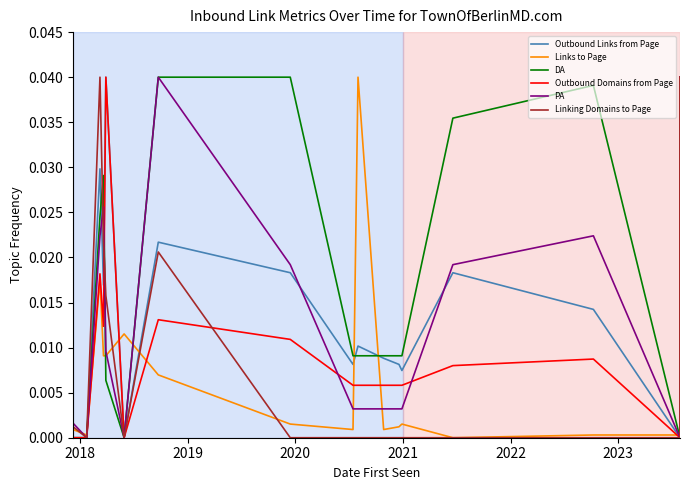

At which category is the sum across all series the highest?

2019